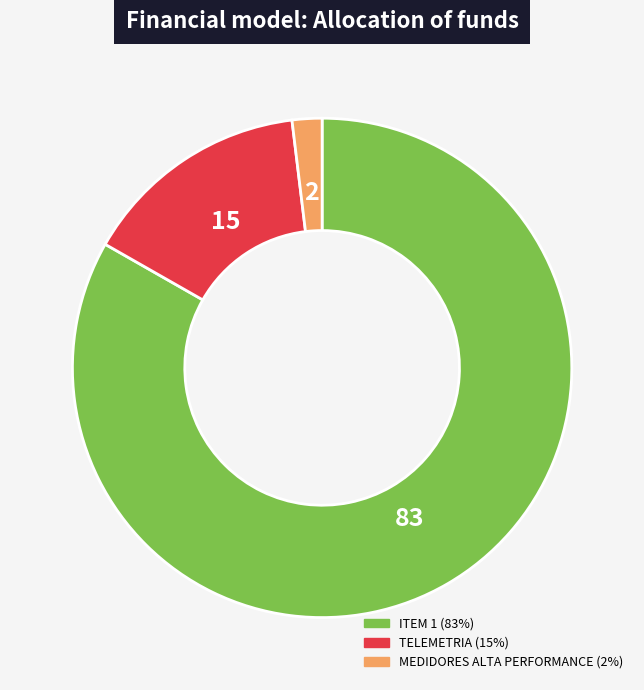

How many segments does this pie chart have?

3